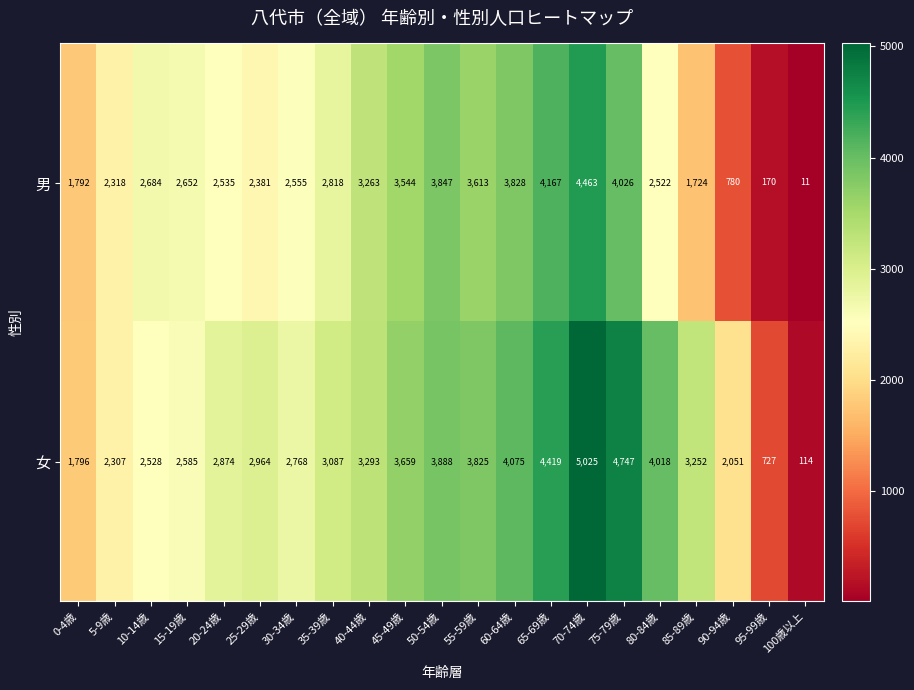

List the series in order of their overall mean, lowest first.

男, 女